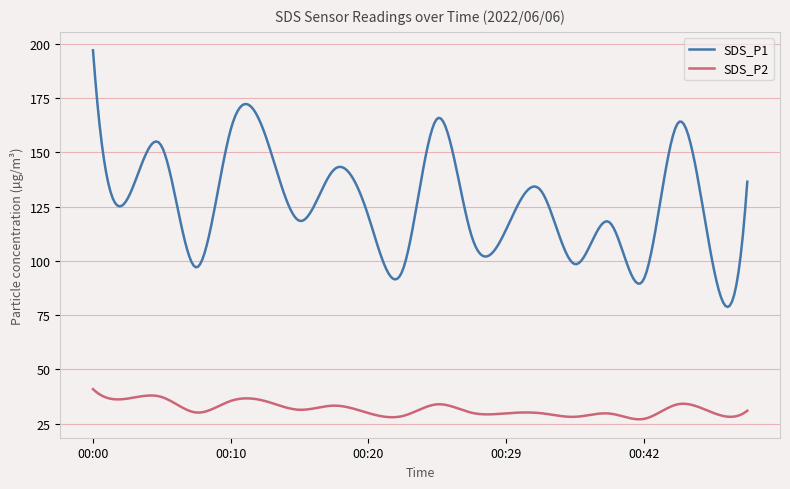

What is the average value of the SDS_P2 series?

31.7